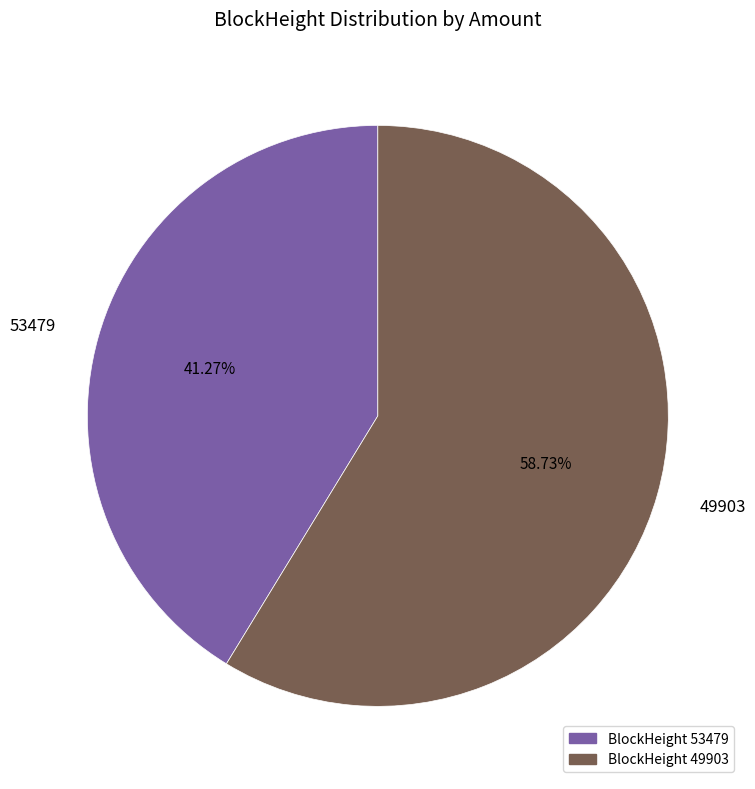

To the nearest percent, what percentage of the pie is 49903?

59%